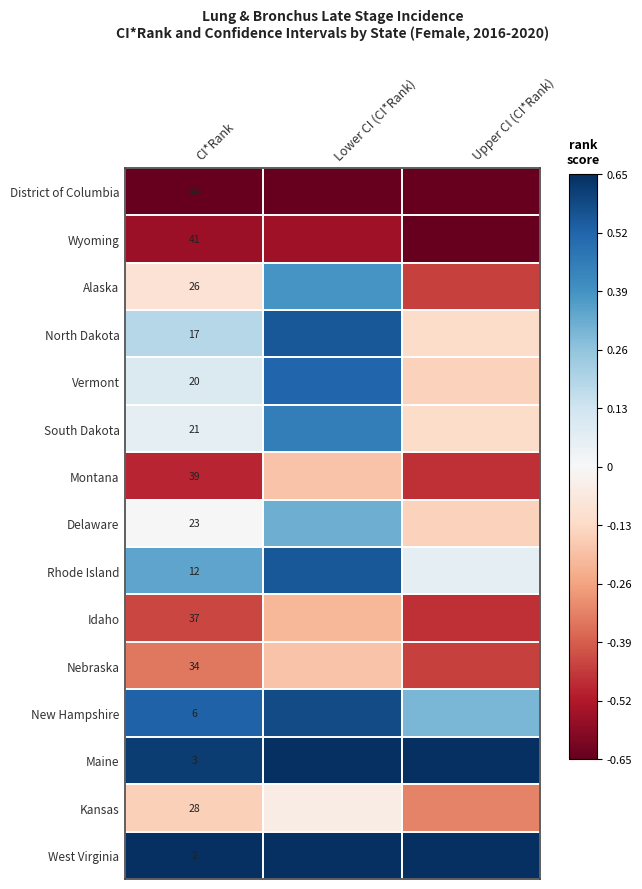

At CI*Rank, list the series in order from smallest to largest.

West Virginia, Maine, New Hampshire, Rhode Island, North Dakota, Vermont, South Dakota, Delaware, Alaska, Kansas, Nebraska, Idaho, Montana, Wyoming, District of Columbia